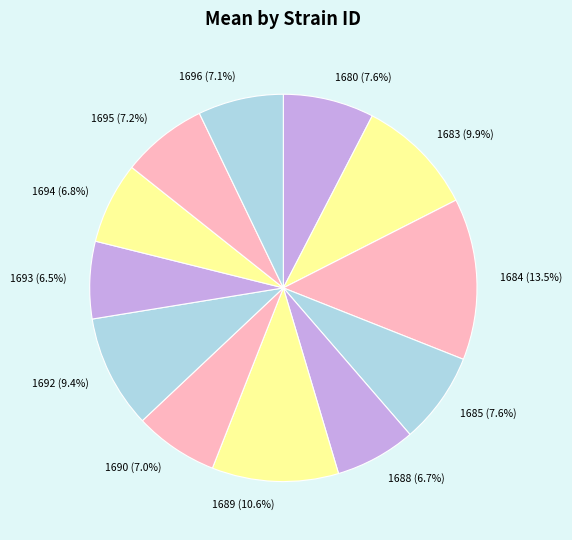

To the nearest percent, what is the difference between the 1689 and 1695 slice percentages?

3%